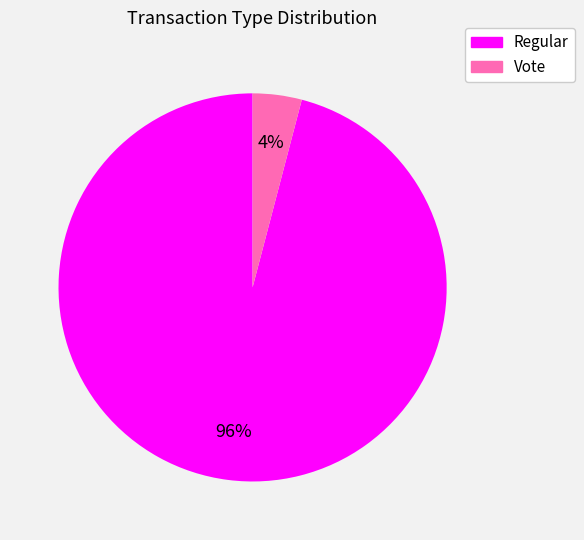

How many segments does this pie chart have?

2